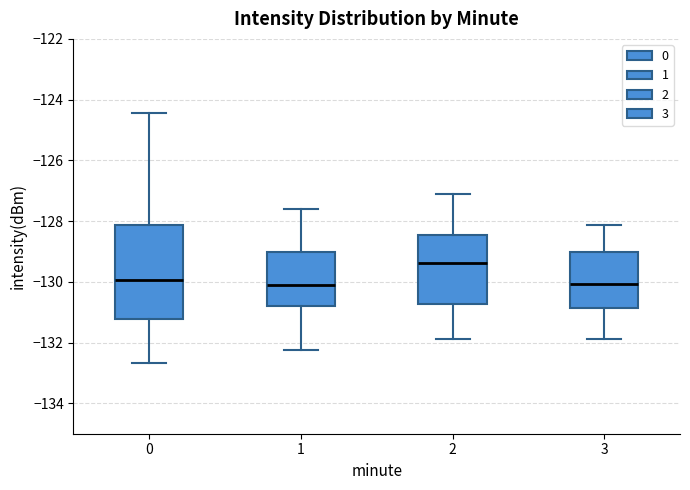

Reading left to right, transcribe this box plot: for each box, give where its median line is, the range the box spans, and where its two whiskers end, as read against the y-axis. The values are not printed on the chart, so give them approximately, as read against the axis.

0: median -130.0, box -131.2 to -128.2, whiskers -132.6 to -124.4
1: median -130.2, box -130.8 to -129.0, whiskers -132.2 to -127.6
2: median -129.4, box -130.8 to -128.4, whiskers -131.8 to -127.2
3: median -130.0, box -130.8 to -129.0, whiskers -131.8 to -128.2